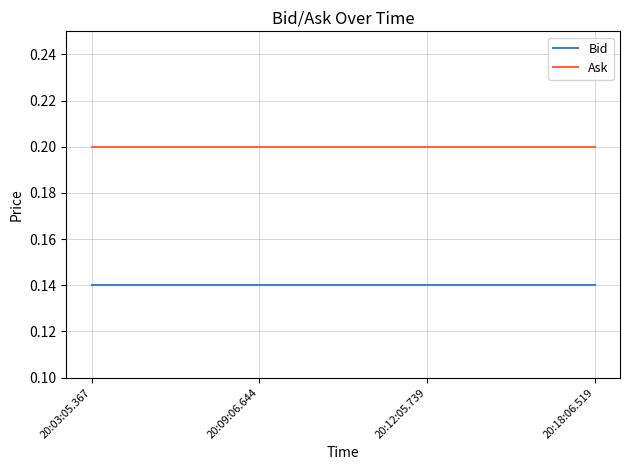

True or false: Ask and Bid intersect in this chart.

False